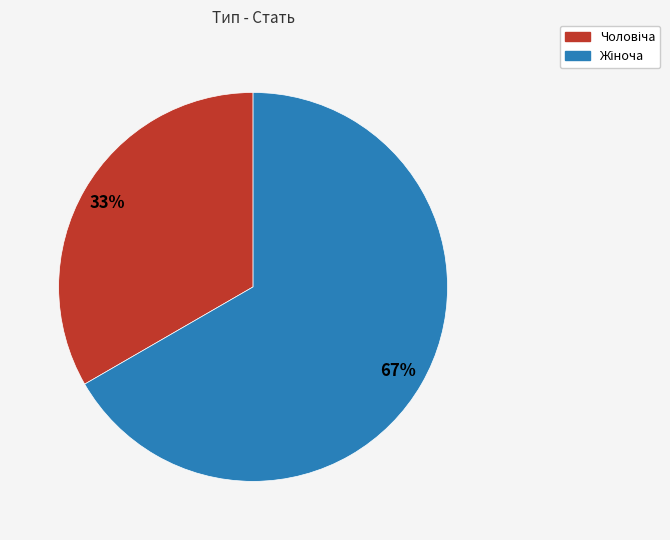

How many segments does this pie chart have?

2